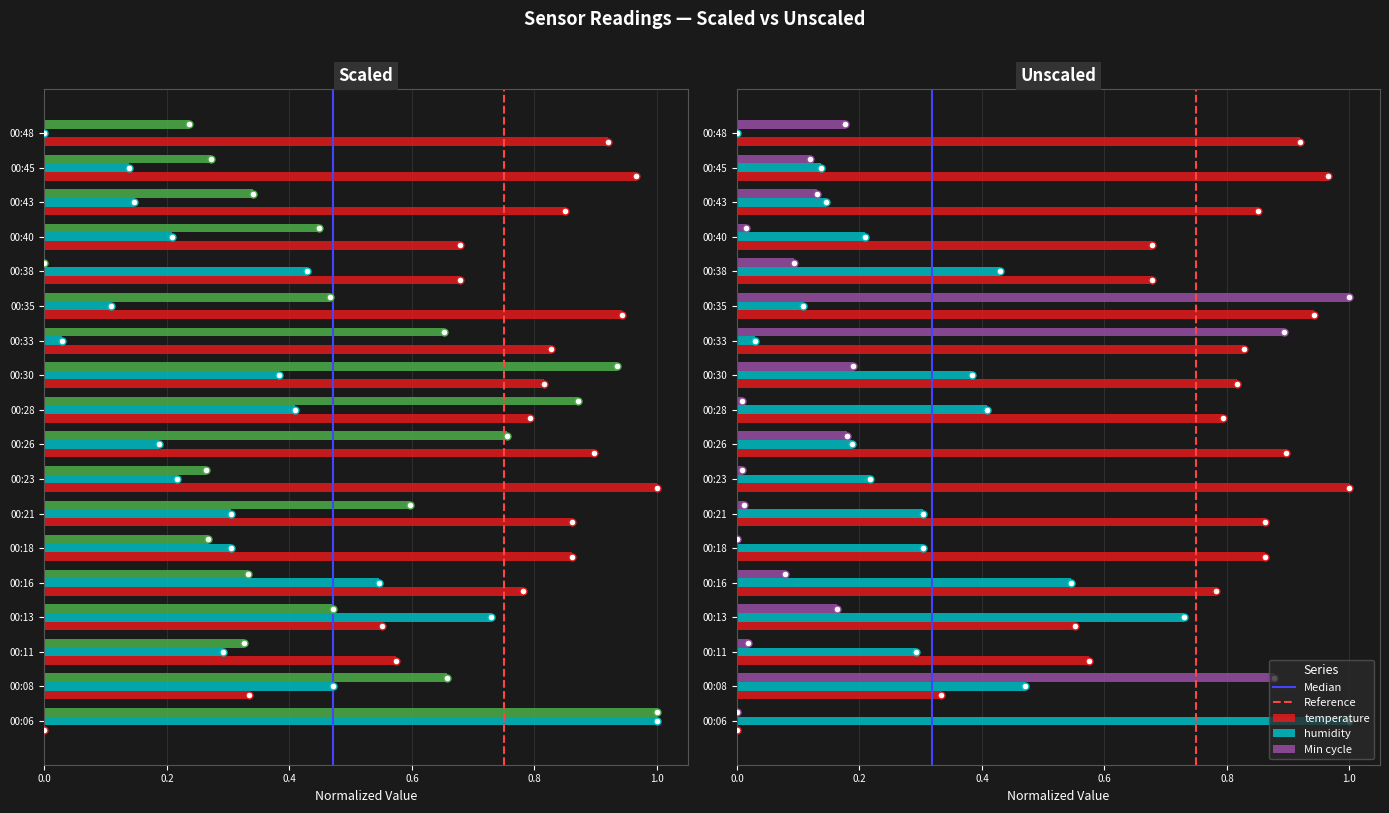

At how many categories does at least one series exceed 0?

18